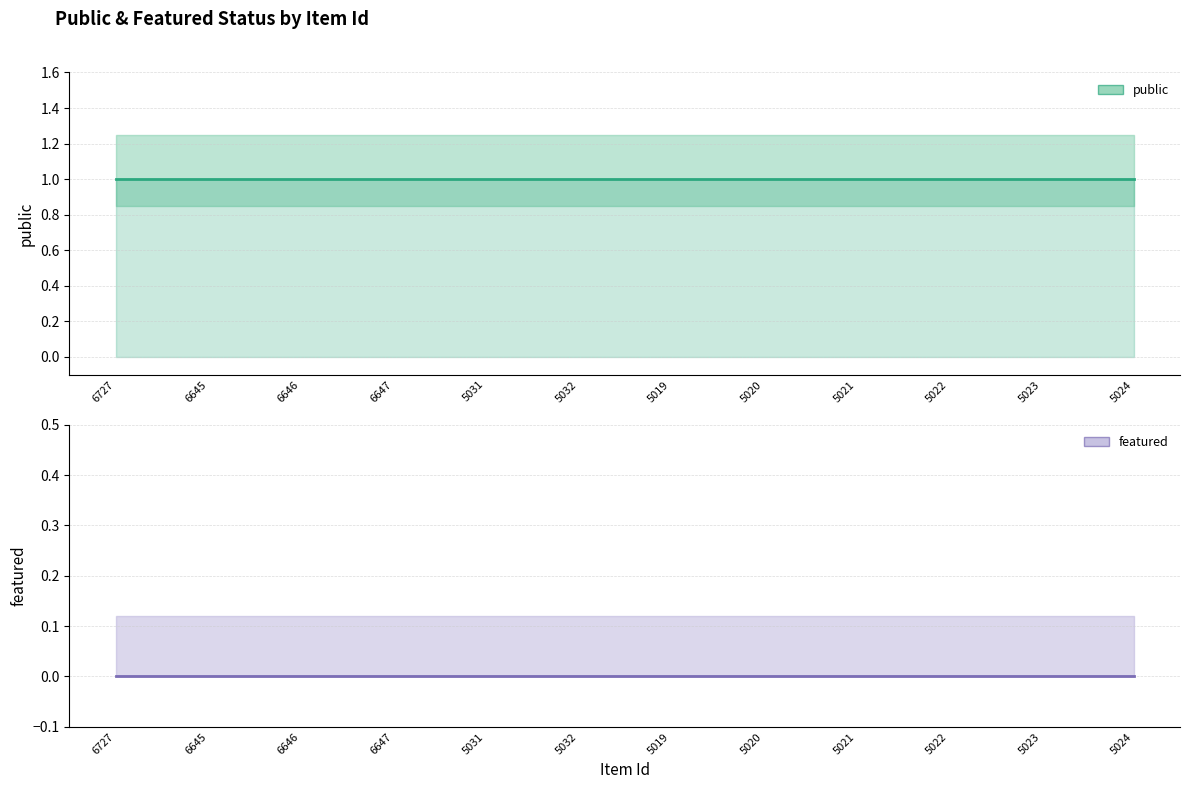

What are all the series names shown in the legend?

public, featured